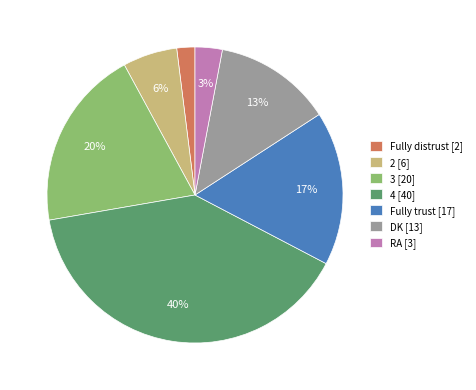

Between 3 and RA, which is larger?

3